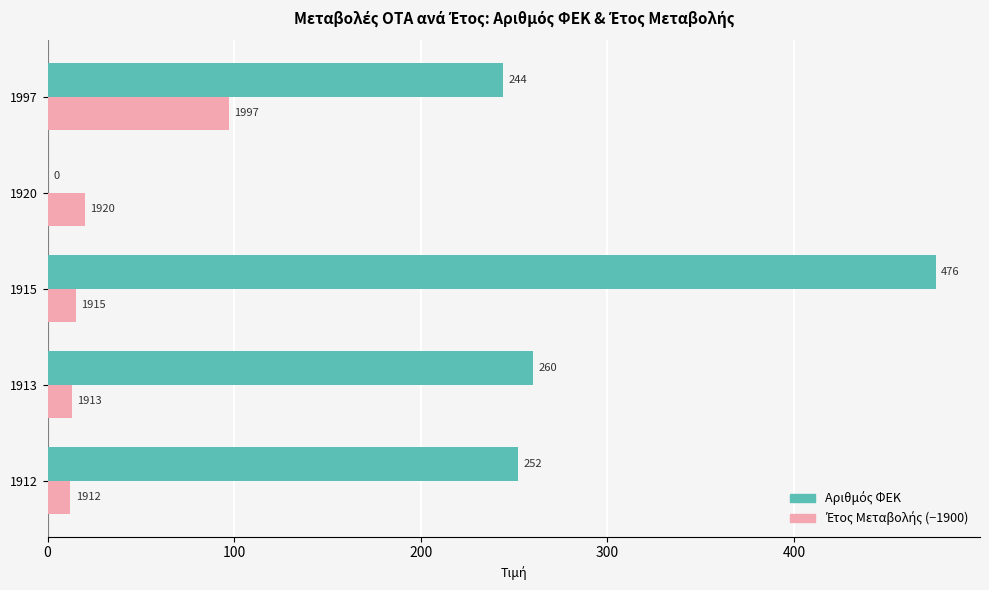

At which category is the sum across all series the highest?

1915